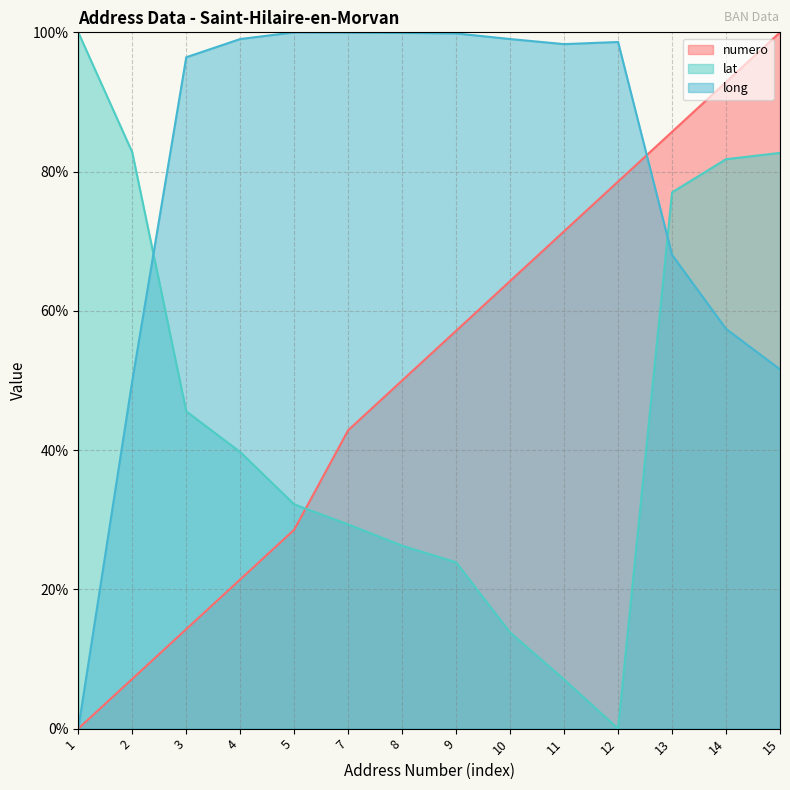

How many data points in lat are above 39?

7